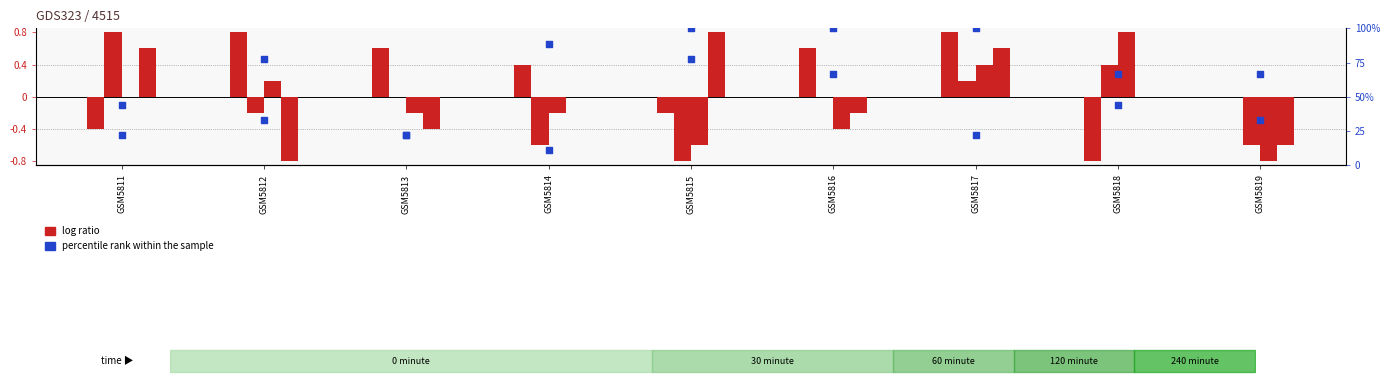

At how many categories does at least one series exceed 94?

2